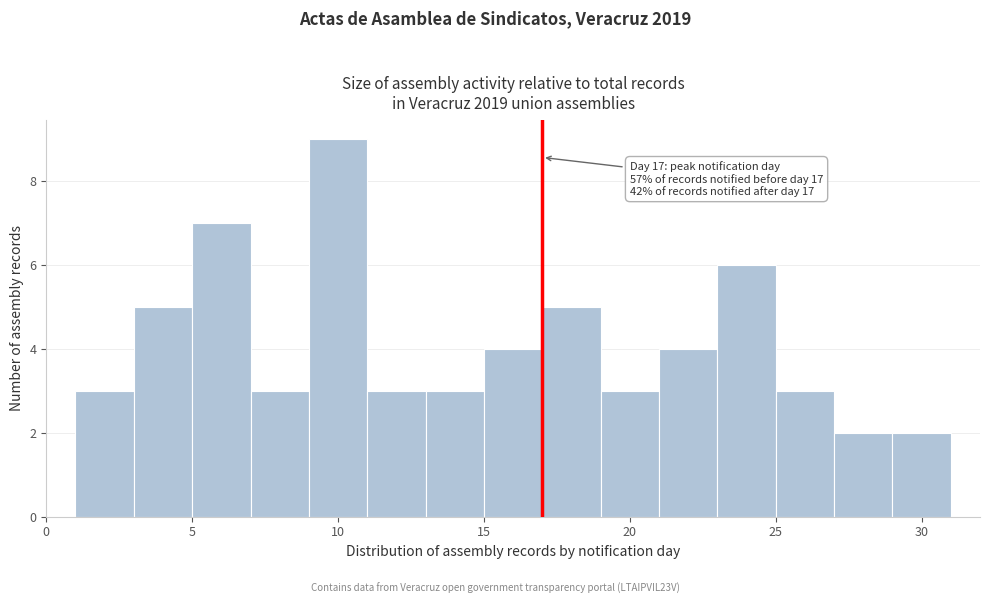

Over which range of the x-axis is the bar tallest?

9 to 11